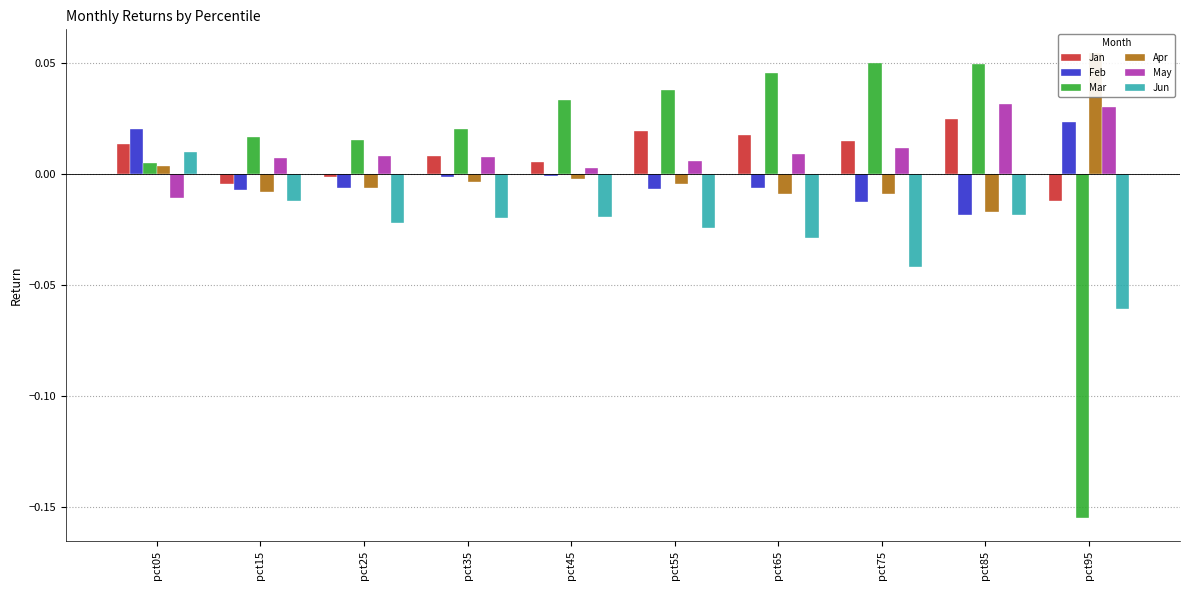

Rank the series by their maximum value, from lowest to highest.

Jun, Feb, Jan, May, Mar, Apr